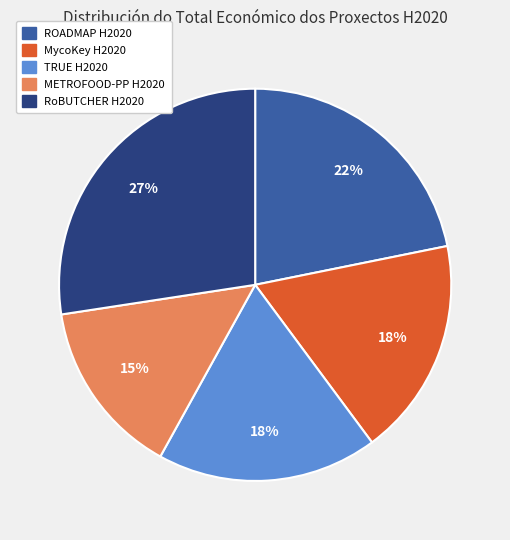

What is the smallest slice in the pie chart?

METROFOOD-PP H2020